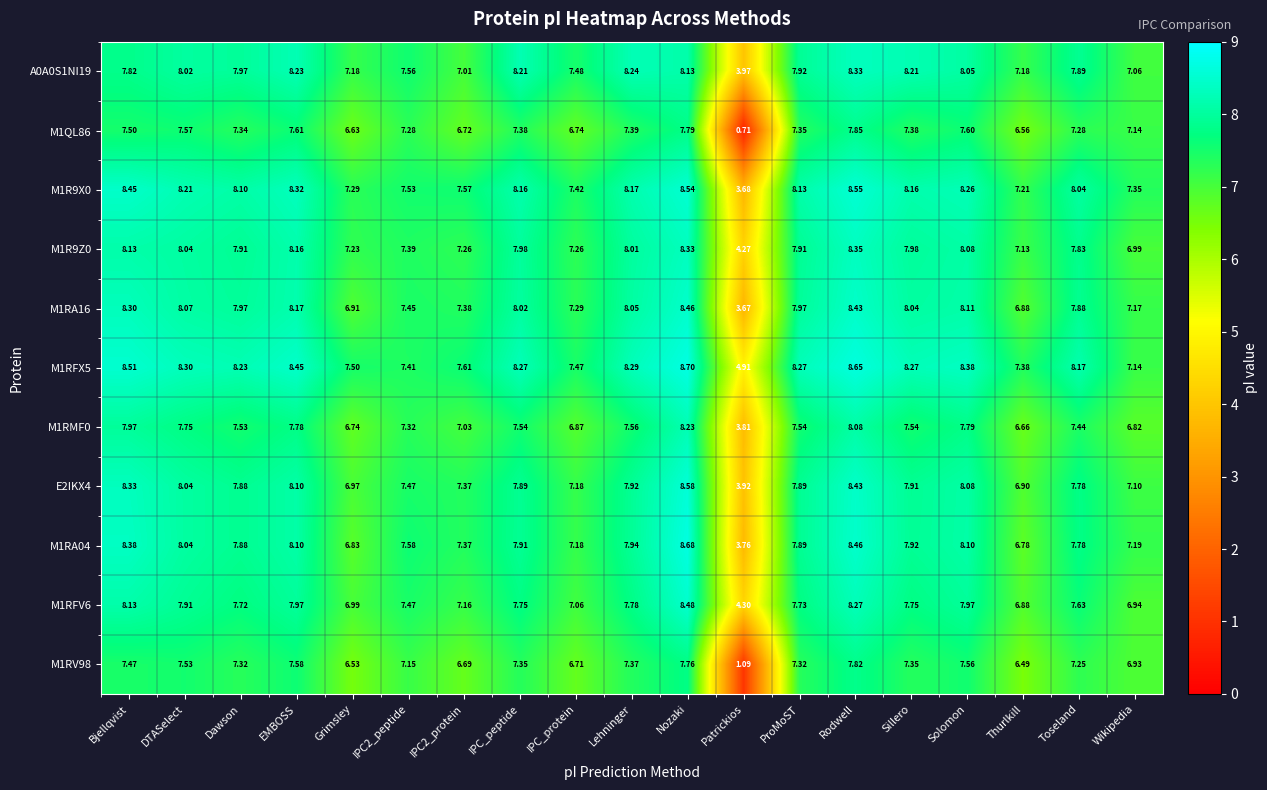

The value of A0A0S1NI19 at IPC_protein is 7.5. True or false?

True